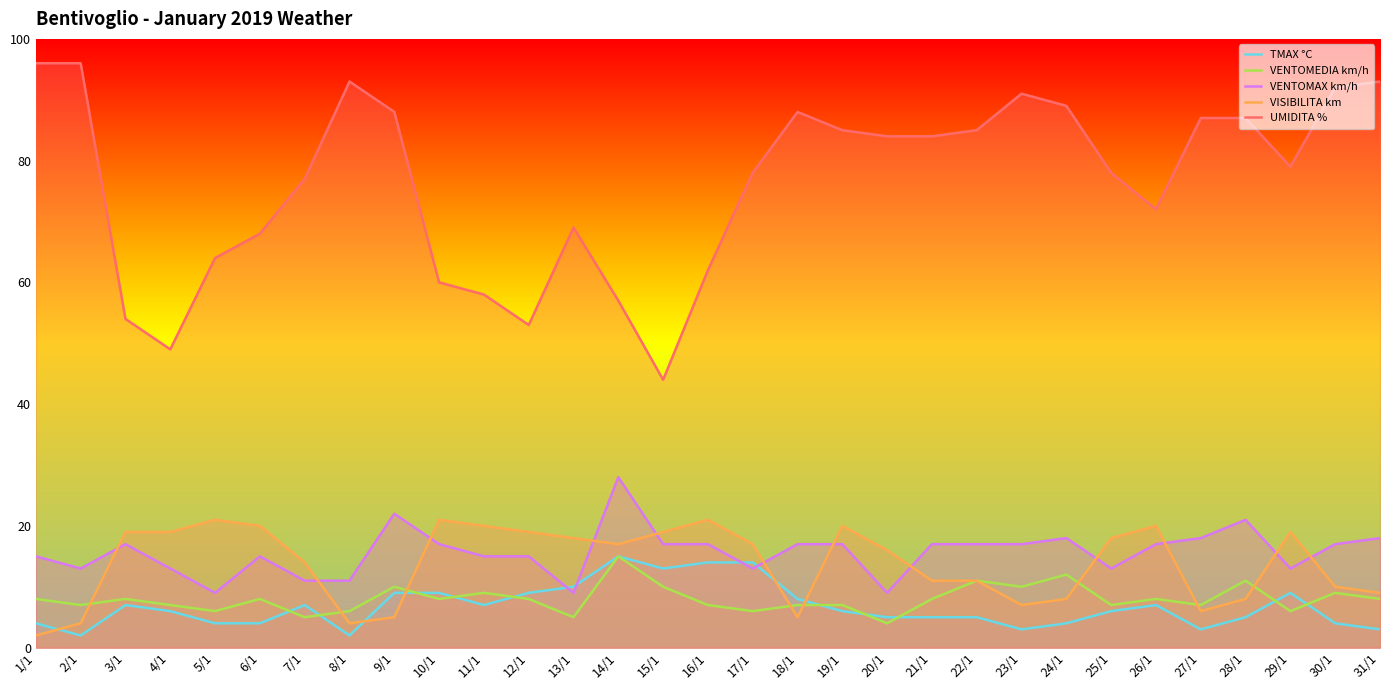

Which category has the highest value across all series?

1/1